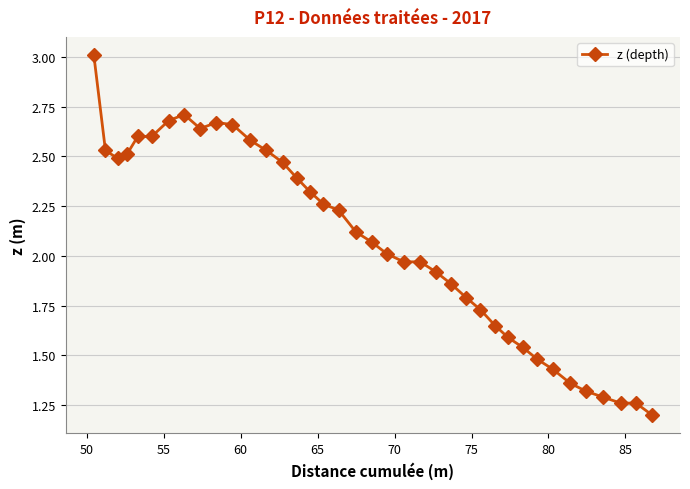

What is the maximum value shown in the chart?

3.0